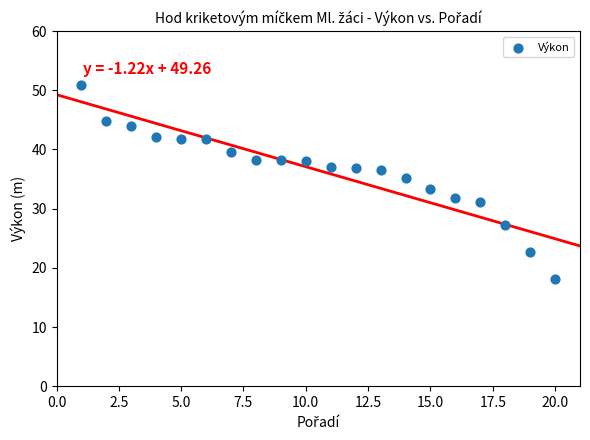

What is the range of X values (max minus min)?

19.0